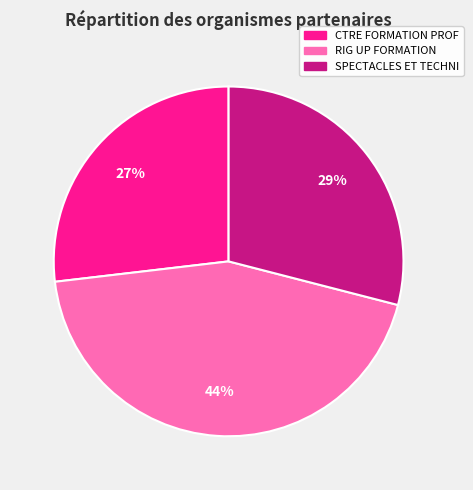

To the nearest percent, what is the difference between the largest and smallest slice percentages?

17%